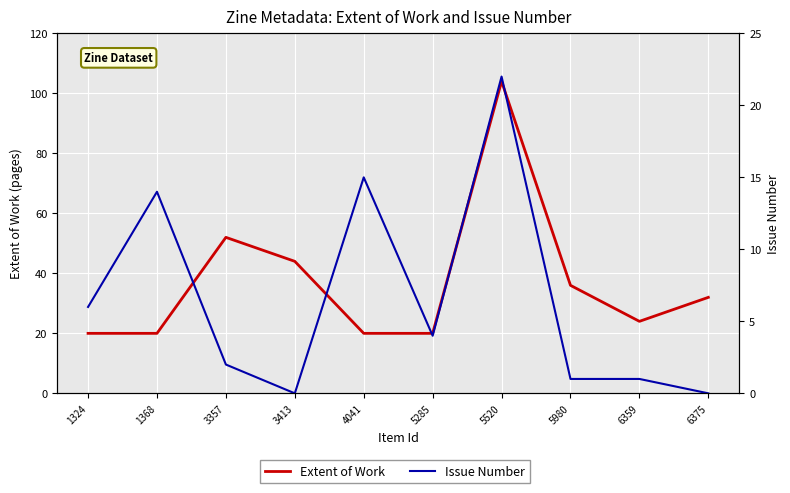

The value of Issue Number at 1368 is 20. True or false?

False